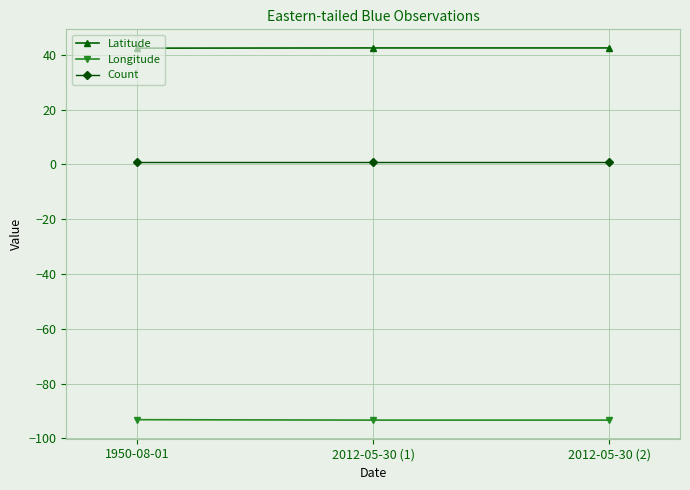

What are all the series names shown in the legend?

Latitude, Longitude, Count